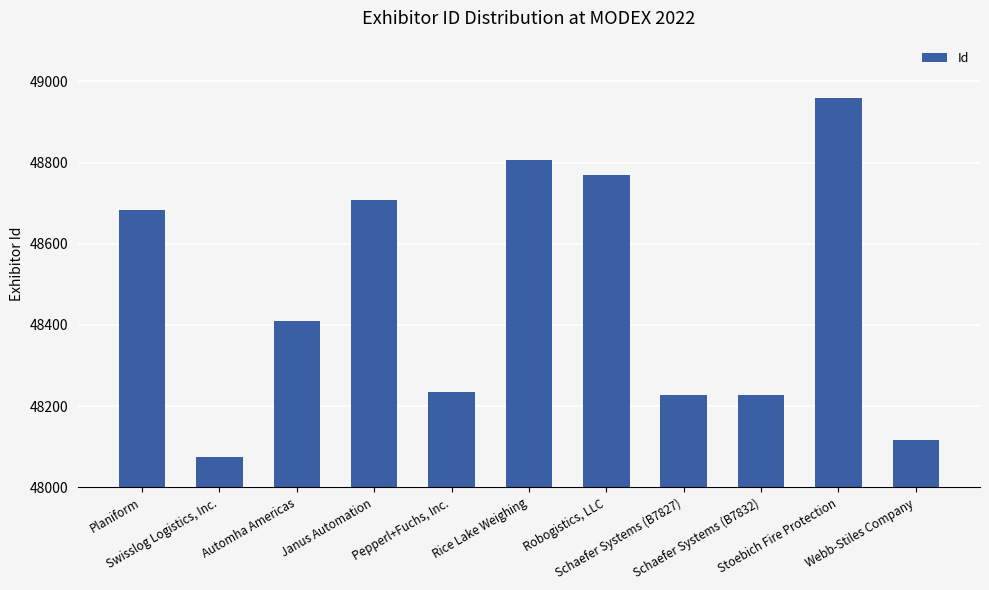

What is the smallest value displayed?

48075